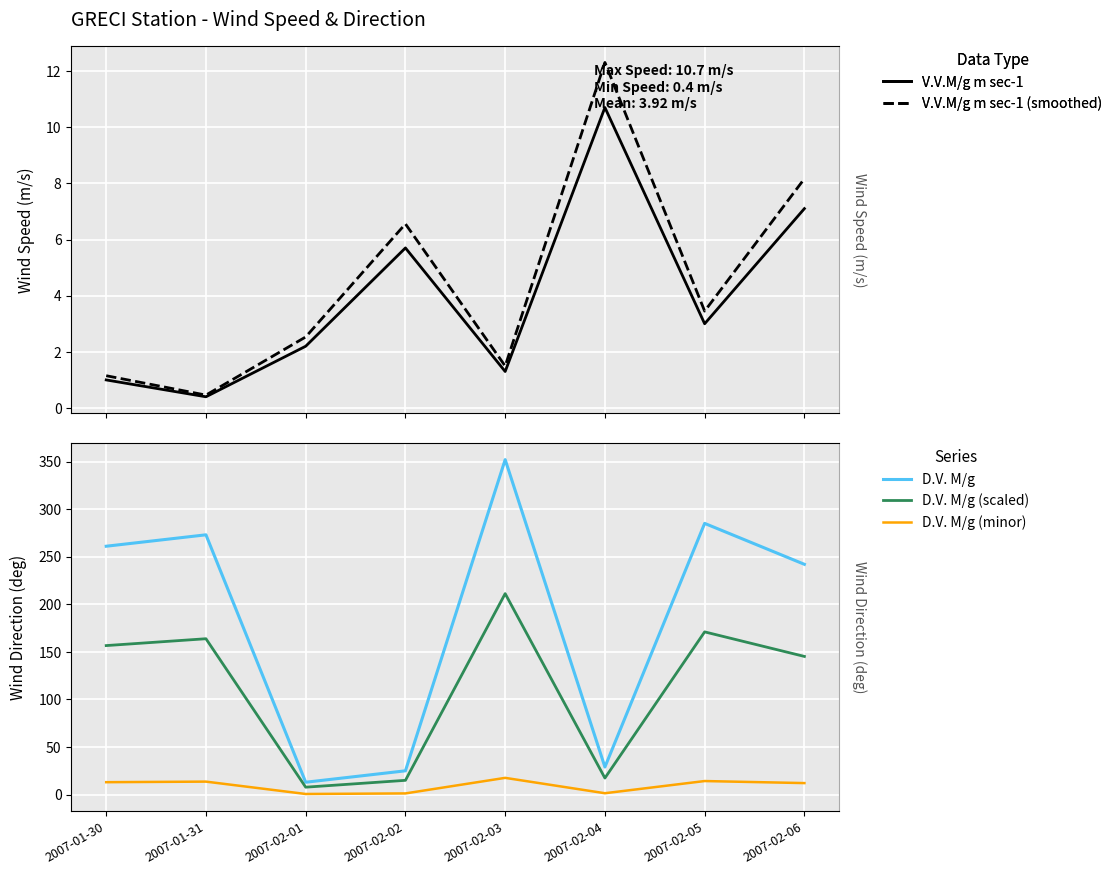

Is this an area chart (filled region under the line)?

No